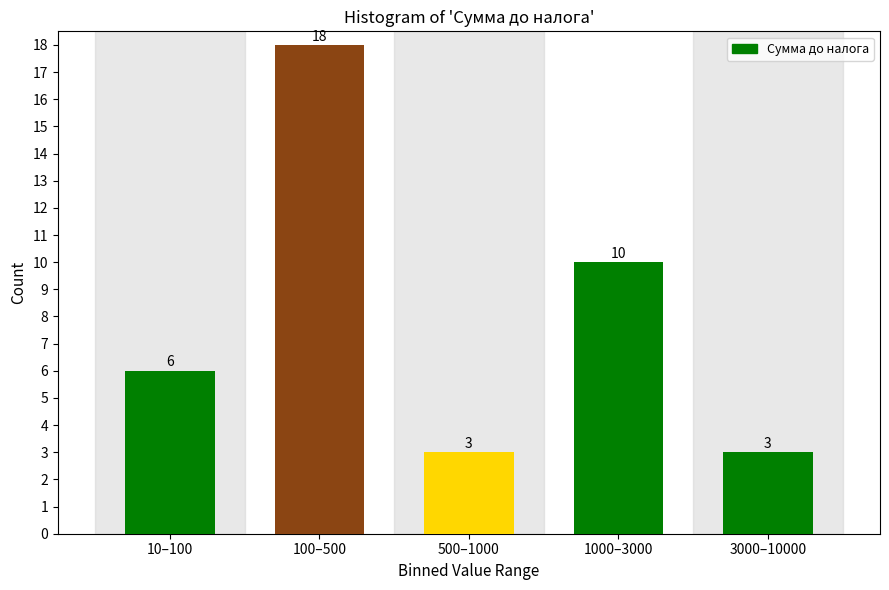

Reading left to right, what are all the values shown in this chart?

10–100=6	100–500=18	500–1000=3	1000–3000=10	3000–10000=3